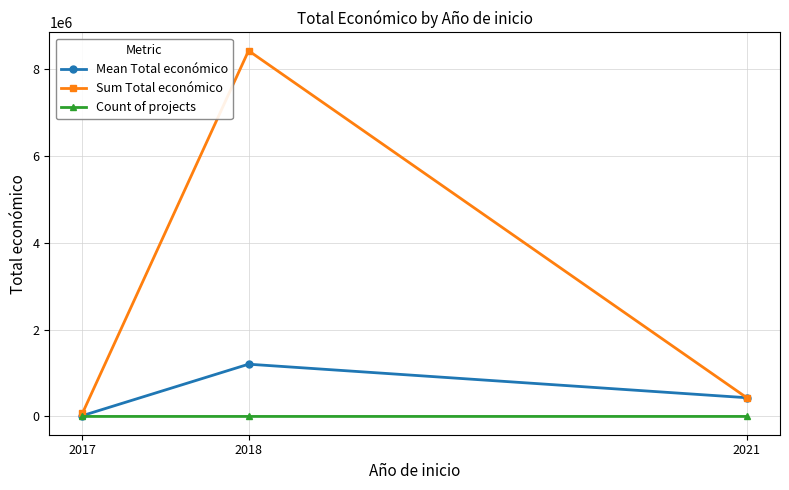

Which series has the largest total across all categories?

Sum Total económico